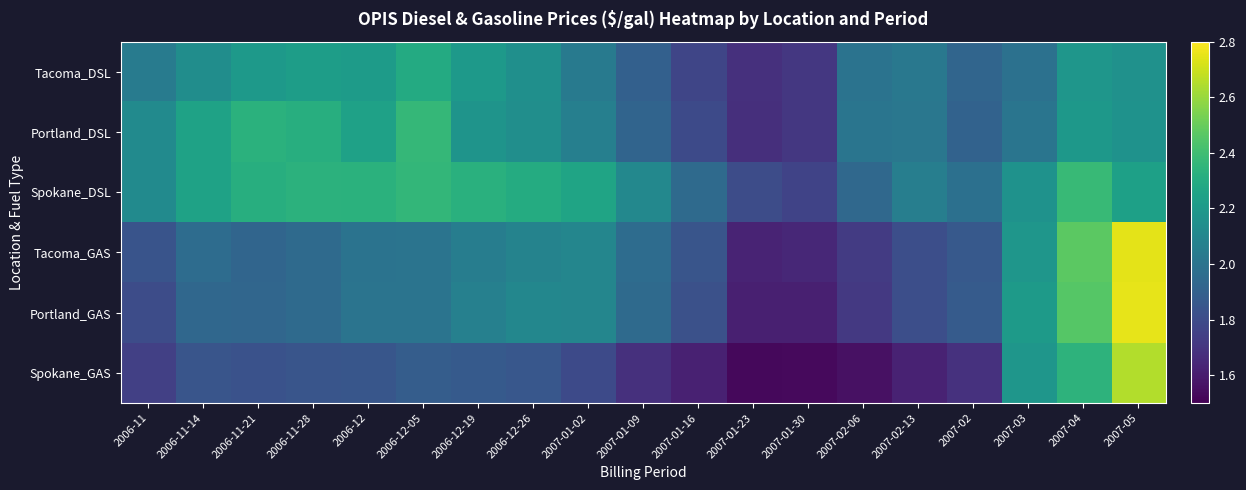

Rank the series at 2006-12-26 from lowest to highest value.

Spokane_GAS, Tacoma_GAS, Portland_GAS, Portland_DSL, Tacoma_DSL, Spokane_DSL